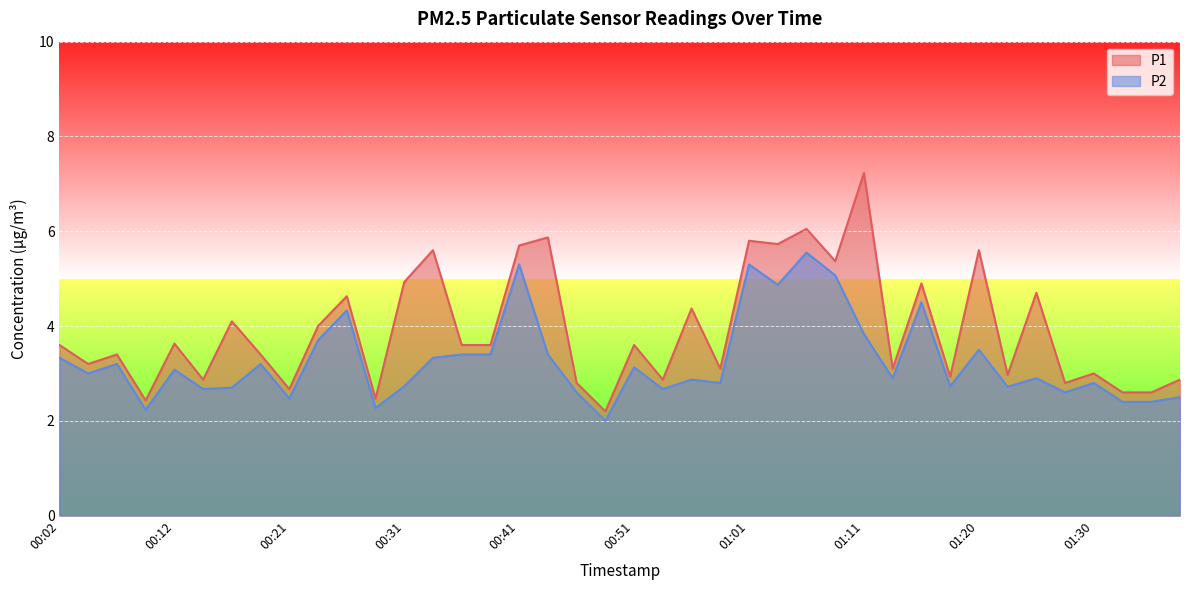

What is the difference between the highest and lowest values at 00:43?

2.5